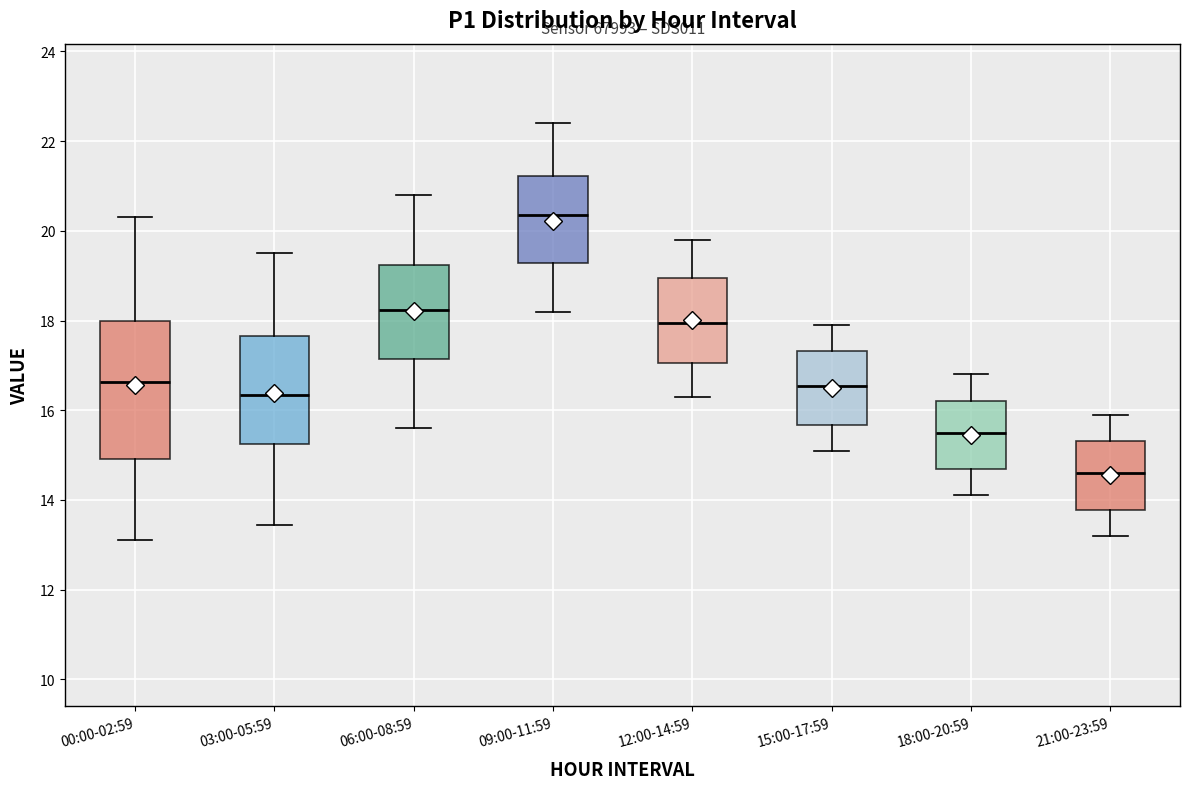

Reading left to right, read every box against the y-axis: the position of its median line, the range the box covers, and the ends of its whiskers. The values are not printed on the chart, so give them approximately, as read against the axis.

00:00-02:59: median 16.6, box 15.0 to 18.0, whiskers 13.2 to 20.4
03:00-05:59: median 16.4, box 15.2 to 17.6, whiskers 13.4 to 19.6
06:00-08:59: median 18.2, box 17.2 to 19.2, whiskers 15.6 to 20.8
09:00-11:59: median 20.4, box 19.2 to 21.2, whiskers 18.2 to 22.4
12:00-14:59: median 18.0, box 17.0 to 19.0, whiskers 16.4 to 19.8
15:00-17:59: median 16.6, box 15.6 to 17.4, whiskers 15.2 to 18.0
18:00-20:59: median 15.6, box 14.8 to 16.2, whiskers 14.2 to 16.8
21:00-23:59: median 14.6, box 13.8 to 15.4, whiskers 13.2 to 16.0